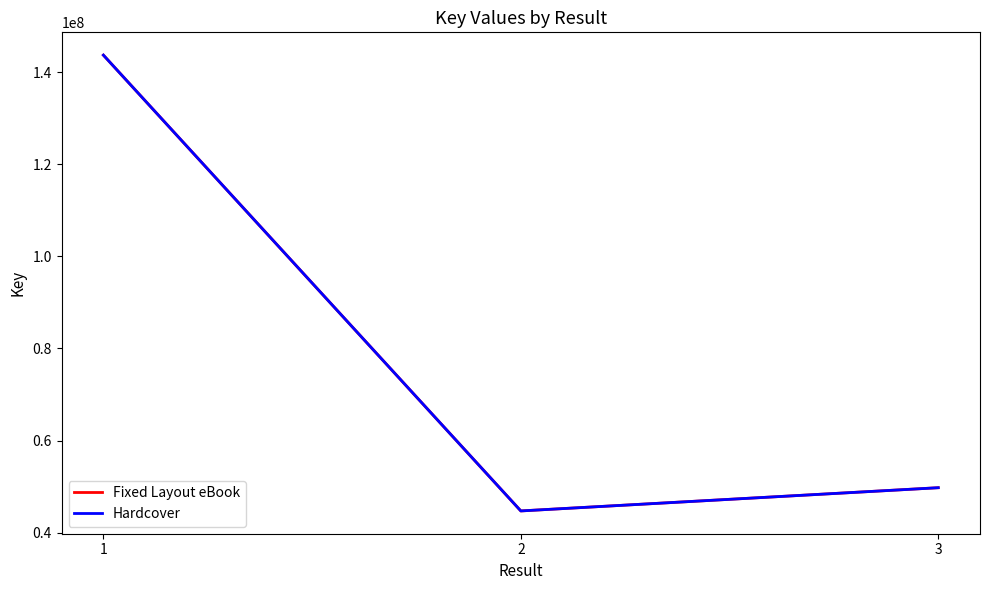

Which series changed the most between 2 and 3?

Fixed Layout eBook